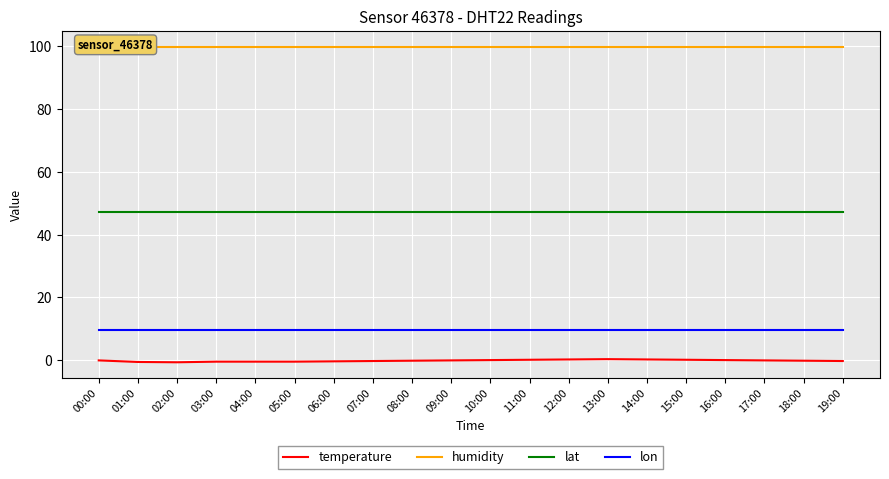

At how many categories does at least one series exceed 97?

20